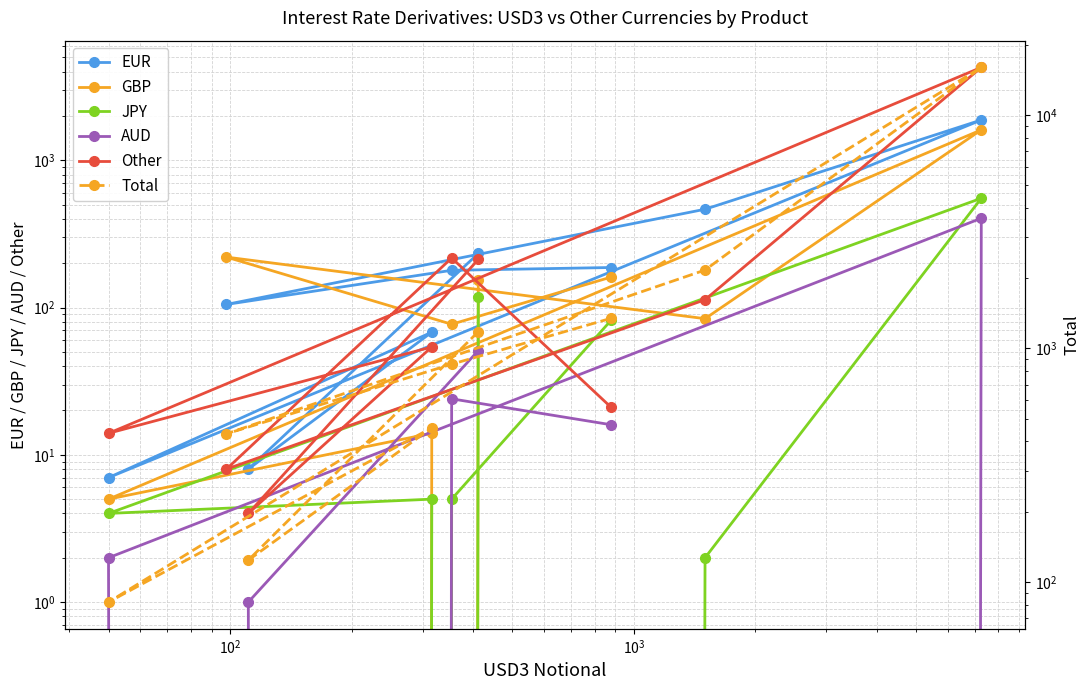

Which series ends up on top after the final intersection of EUR and GBP?

EUR